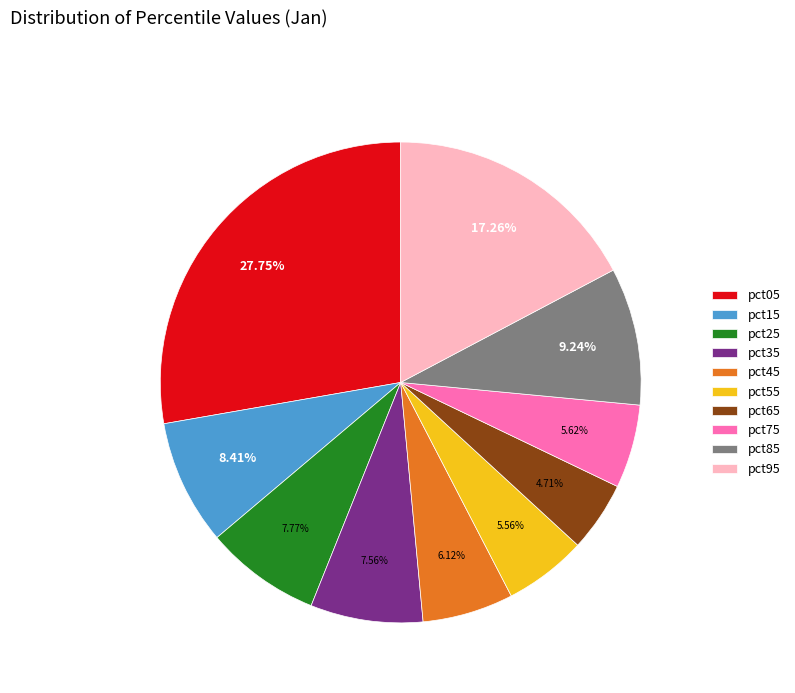

True or false: pct75 accounts for 6% of the total.

True